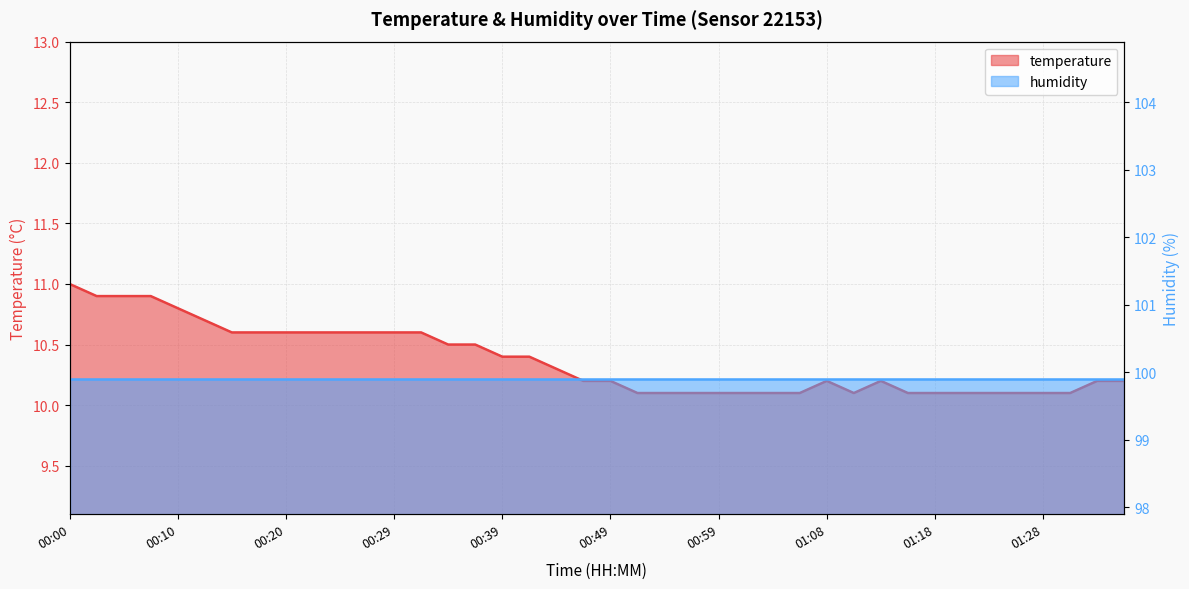

What is the average value?

10.4